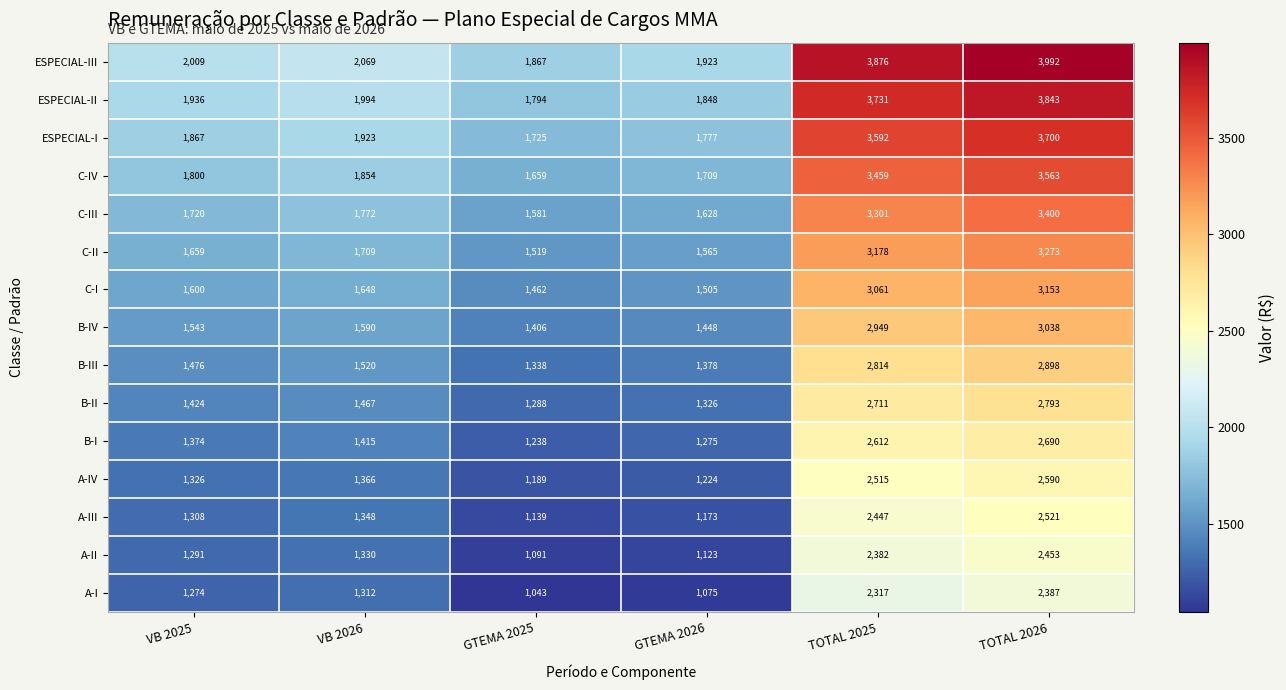

What is the average value of the A-II series?

1612